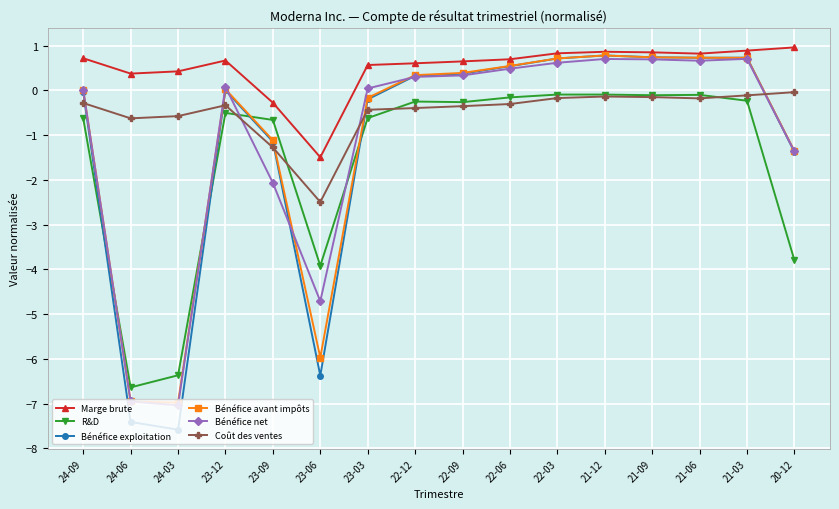

What is the total value across all series at 24-03?

-28.1